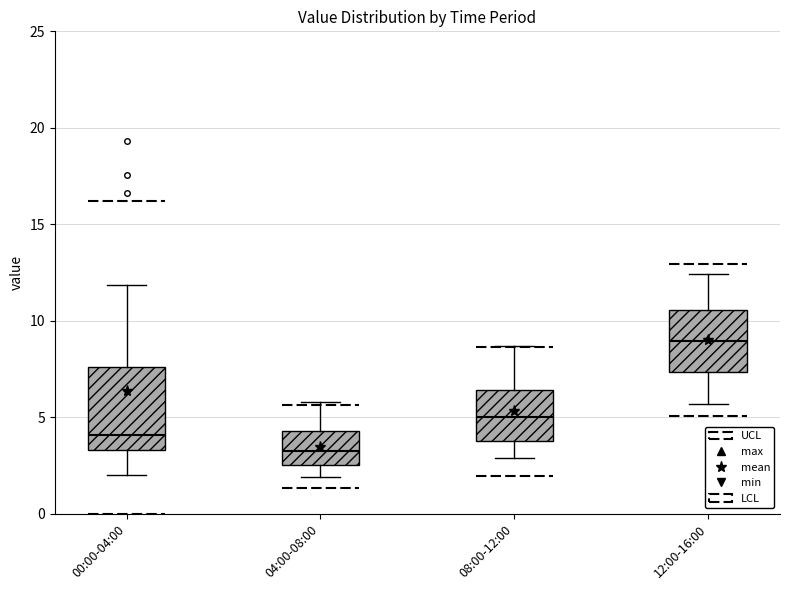

Which box is the tallest, from its lower edge to its upper edge?

00:00-04:00